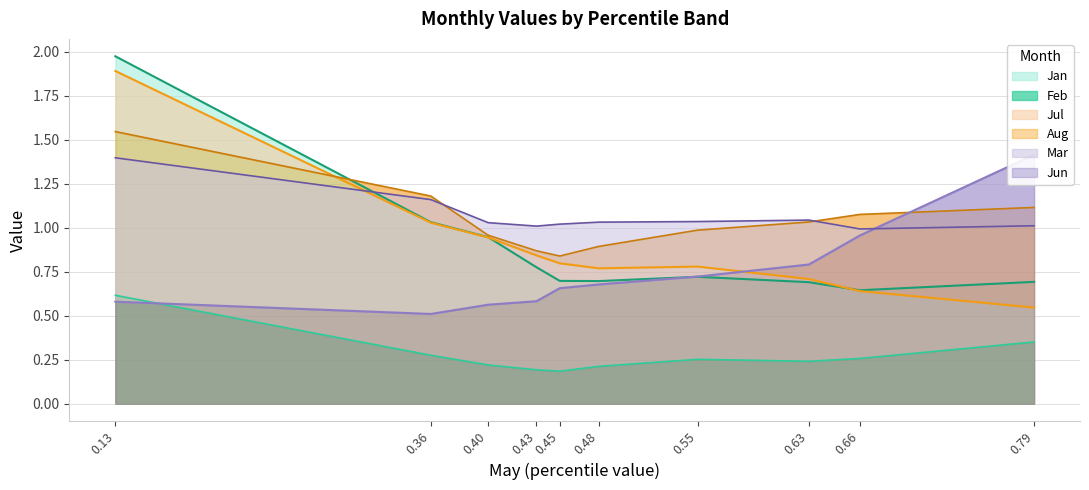

What is the difference between the second highest and second lowest values in the Mar series?

0.4